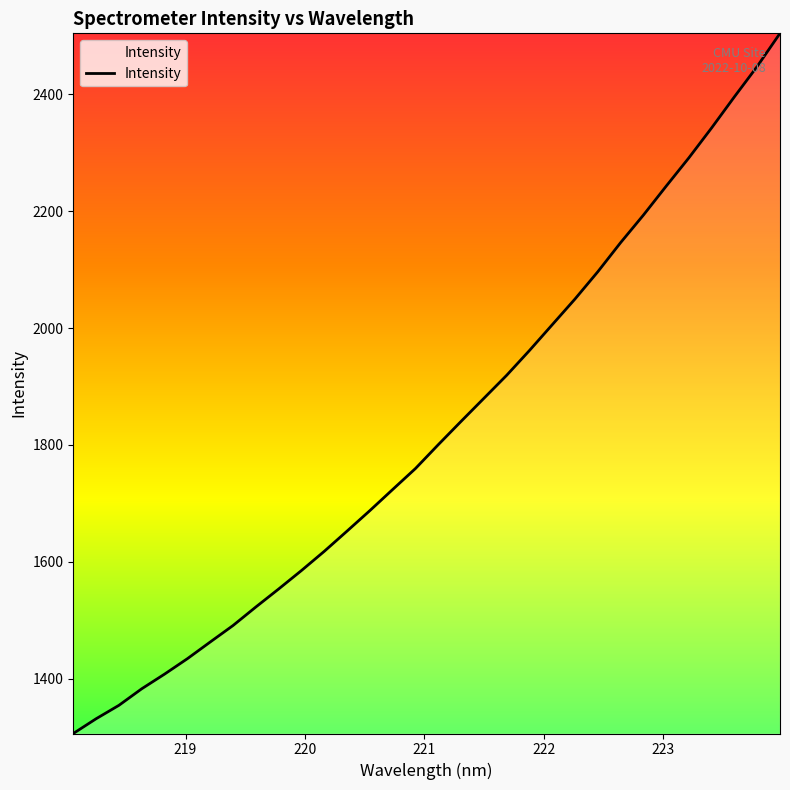

How many lines are shown in the chart?

1